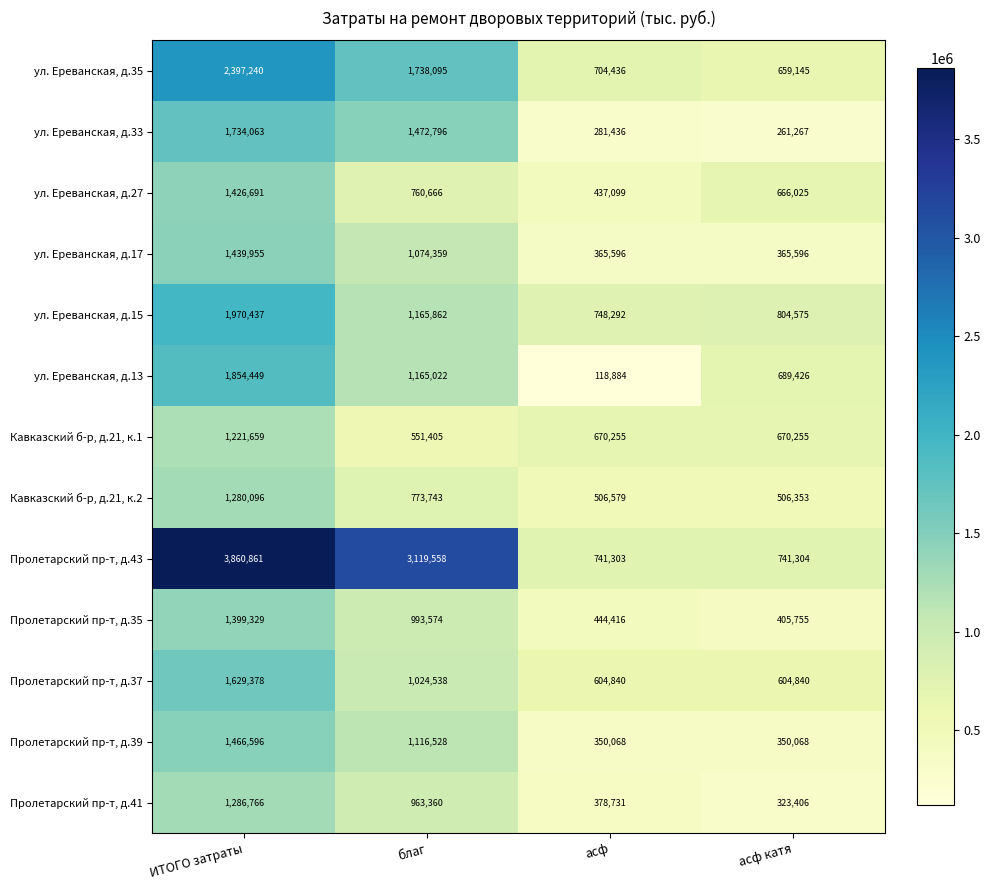

Which category has the highest value across all series?

ИТОГО затраты